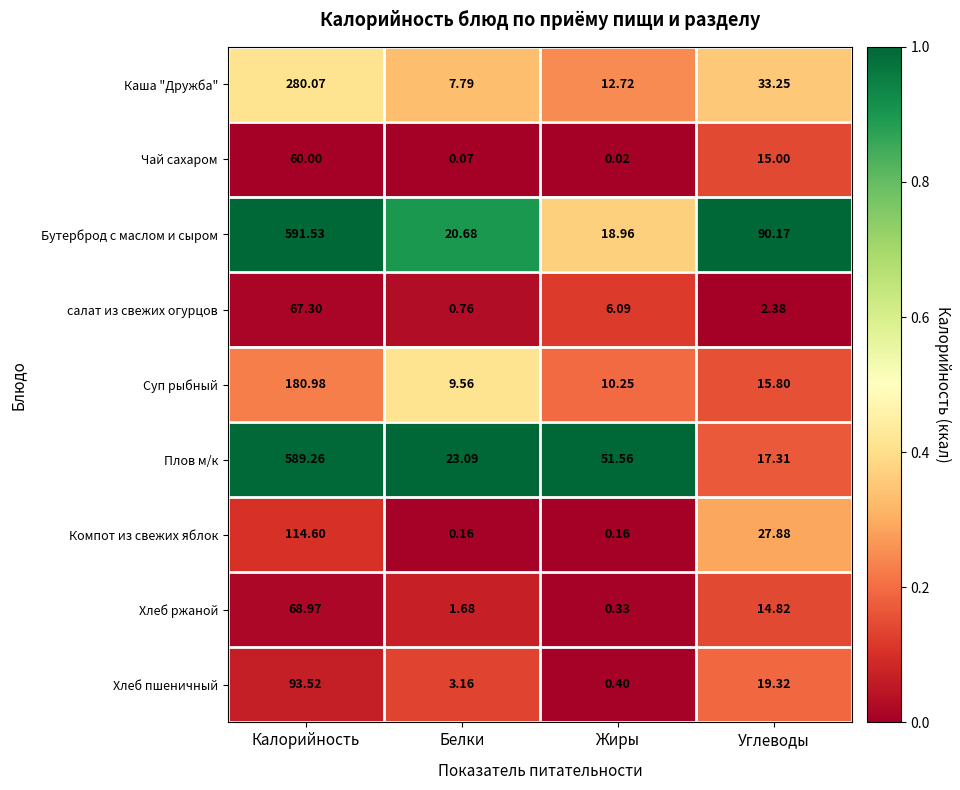

Which series has the widest spread of values?

Бутерброд с маслом и сыром